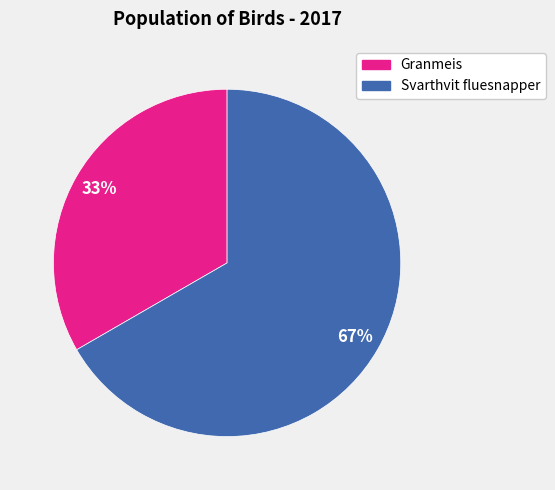

Rank the categories by value from lowest to highest.

Granmeis, Svarthvit fluesnapper